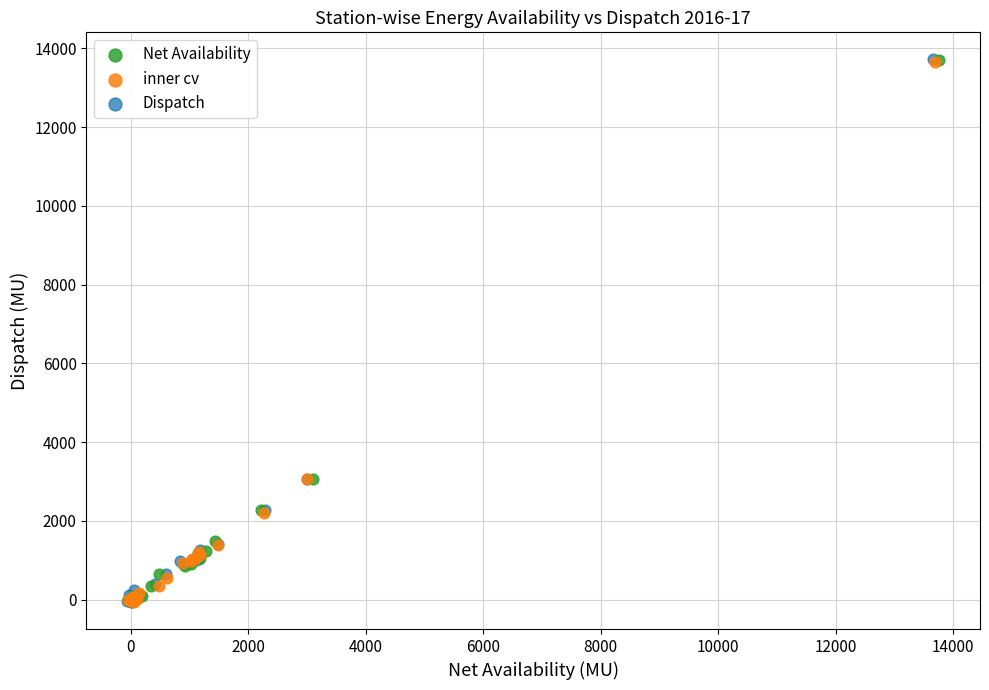

What are all the series names shown in the legend?

Net Availability, inner cv, Dispatch